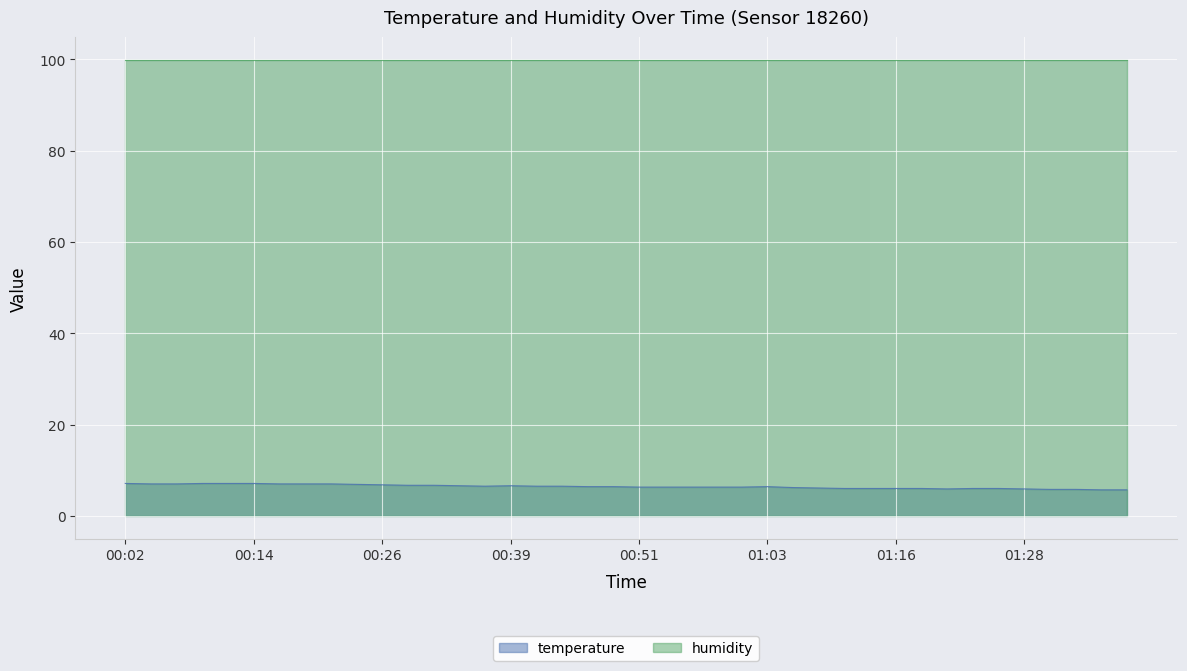

How many values are below 6?

6